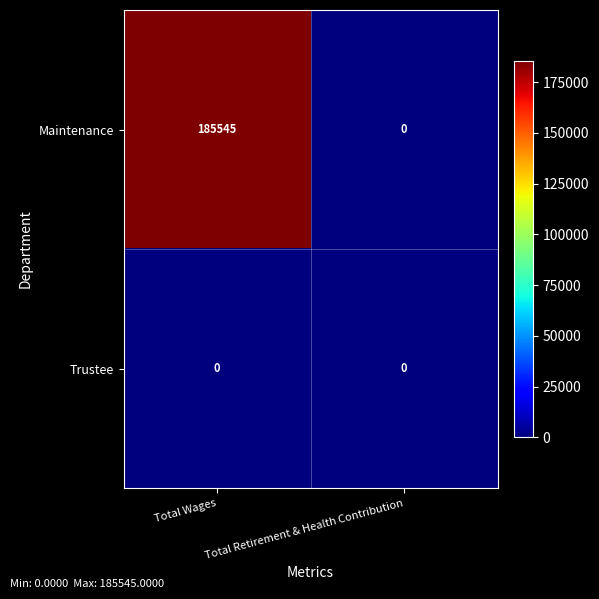

At which category is the sum across all series the highest?

Total Wages